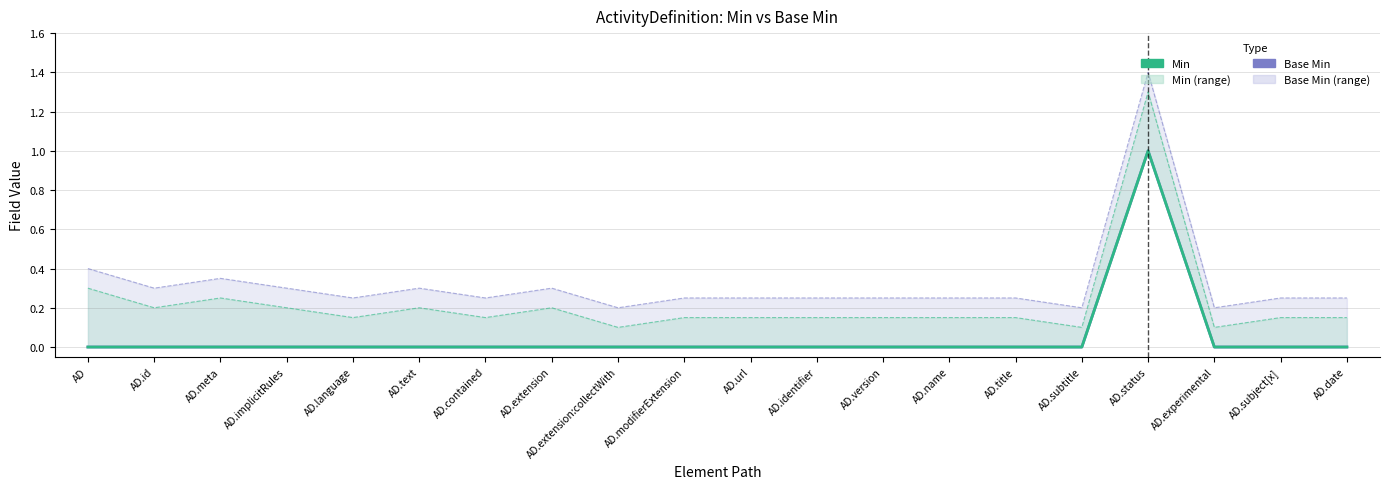

Reading right to left, transcribe all the data shown in this chart.

Base Min: AD.date=0	AD.subject[x]=0	AD.experimental=0	AD.status=1	AD.subtitle=0	AD.title=0	AD.name=0	AD.version=0	AD.identifier=0	AD.url=0	AD.modifierExtension=0	AD.extension:collectWith=0	AD.extension=0	AD.contained=0	AD.text=0	AD.language=0	AD.implicitRules=0	AD.meta=0	AD.id=0	AD=0
Min: AD.date=0	AD.subject[x]=0	AD.experimental=0	AD.status=1	AD.subtitle=0	AD.title=0	AD.name=0	AD.version=0	AD.identifier=0	AD.url=0	AD.modifierExtension=0	AD.extension:collectWith=0	AD.extension=0	AD.contained=0	AD.text=0	AD.language=0	AD.implicitRules=0	AD.meta=0	AD.id=0	AD=0